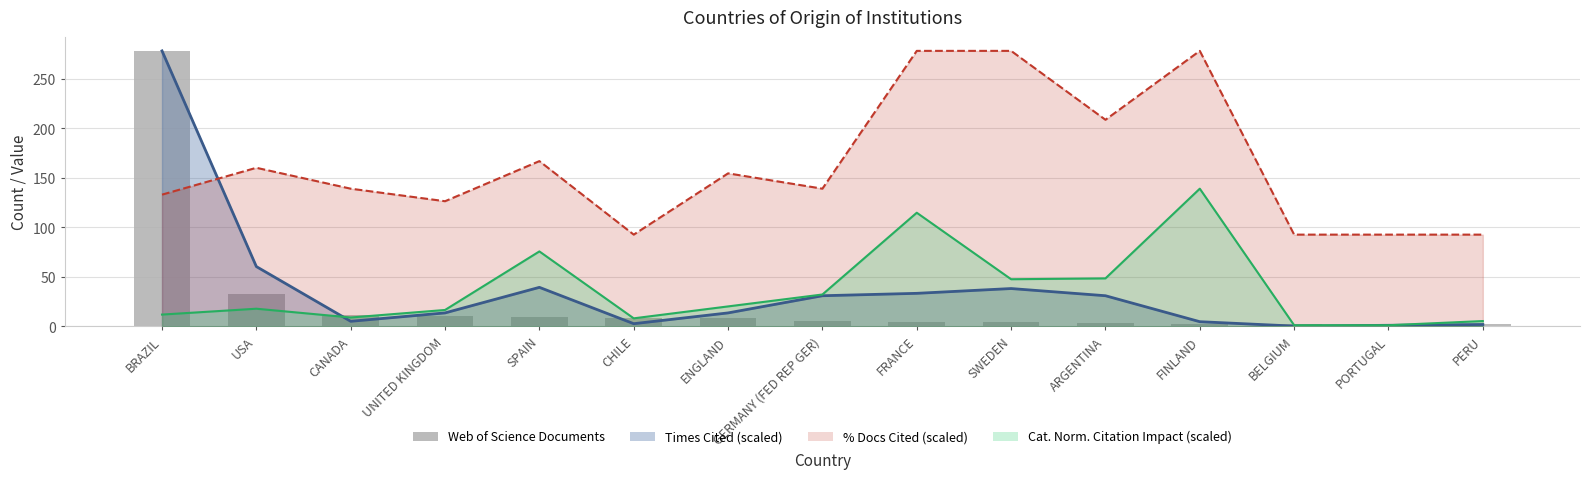

What is the value of the 5th bar from the left?

10